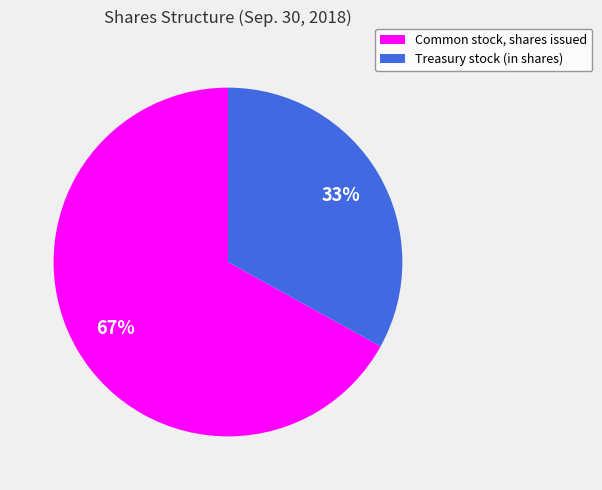

Between Treasury stock (in shares) and Common stock, shares issued, which is larger?

Common stock, shares issued